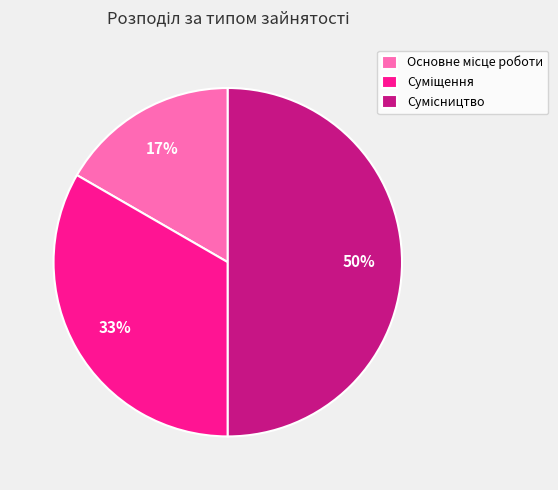

To the nearest percent, what is the average slice percentage?

33%